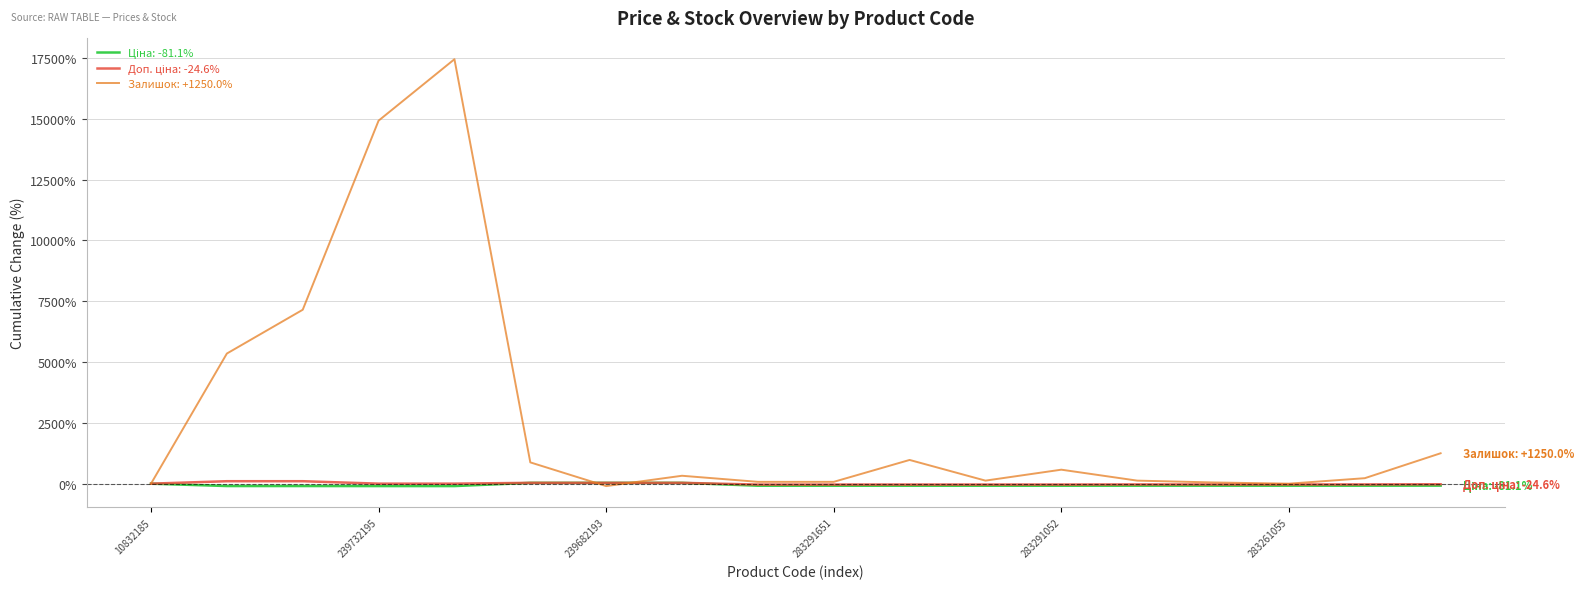

Does the chart have visible grid lines?

Yes